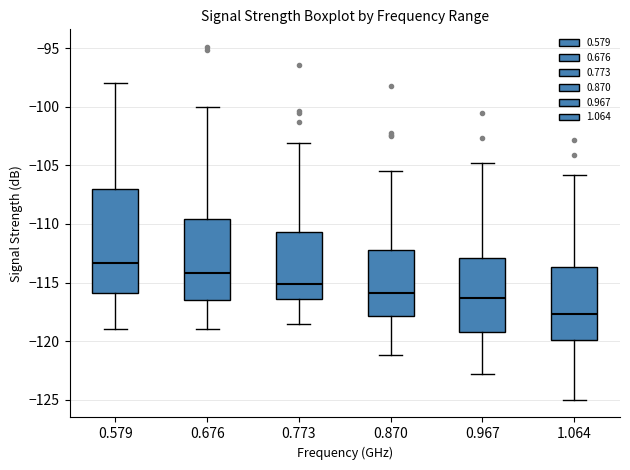

Reading left to right, transcribe this box plot: for each box, give where its median line is, the range the box spans, and where its two whiskers end, as read against the y-axis. The values are not printed on the chart, so give them approximately, as read against the axis.

0.579: median -113.5, box -116.0 to -107.0, whiskers -119.0 to -98.0
0.676: median -114.0, box -116.5 to -109.5, whiskers -119.0 to -100.0
0.773: median -115.0, box -116.5 to -110.5, whiskers -118.5 to -103.0
0.870: median -116.0, box -118.0 to -112.0, whiskers -121.0 to -105.5
0.967: median -116.5, box -119.0 to -113.0, whiskers -123.0 to -105.0
1.064: median -117.5, box -120.0 to -113.5, whiskers -125.0 to -106.0